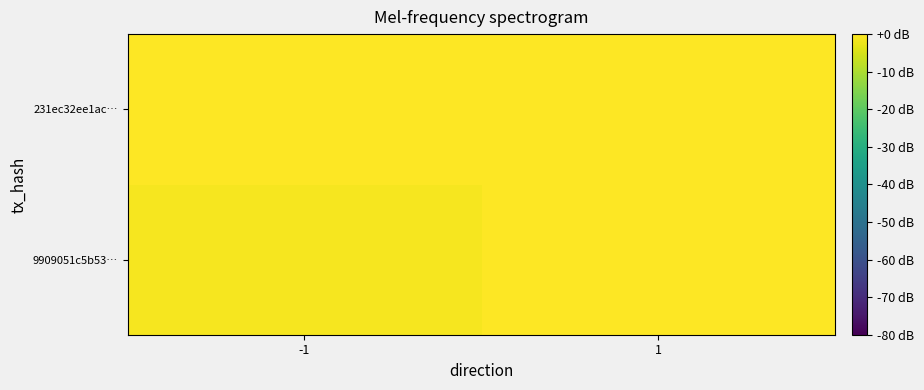

Reading right to left, what are all the values shown in this chart?

9909051c5b53…: 1=37	-1=-1
231ec32ee1ac…: 1=0	-1=1